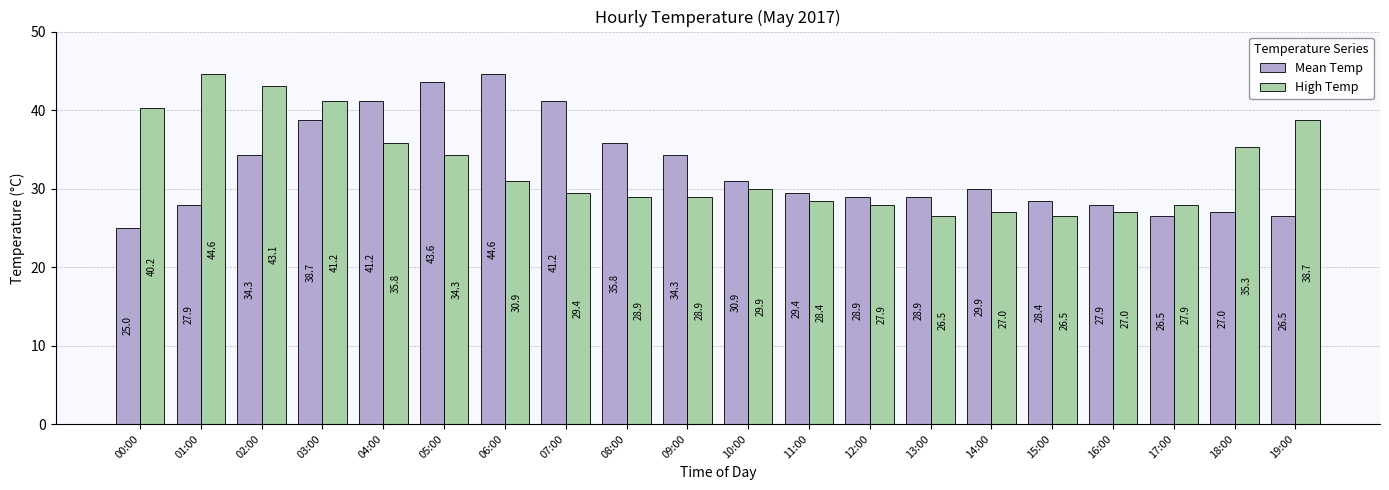

At 01:00, list the series in order from largest to smallest.

High Temp, Mean Temp